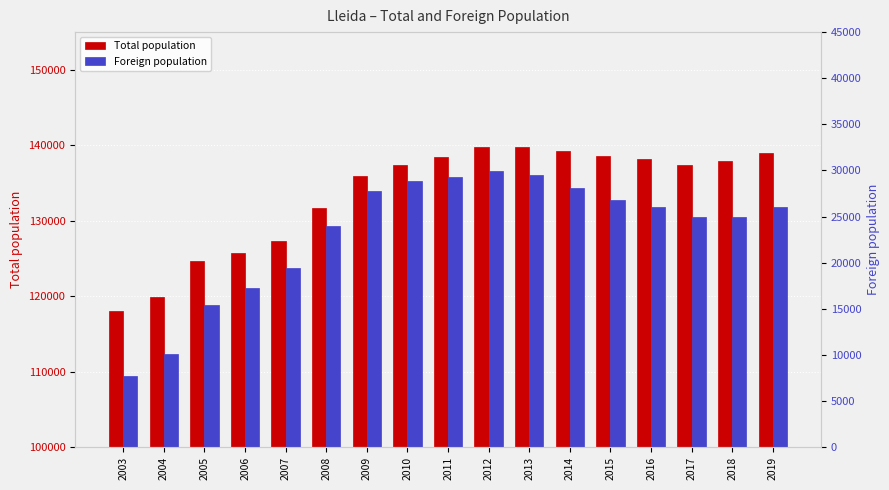

True or false: Total population has a value of 137387 at 2010.

True